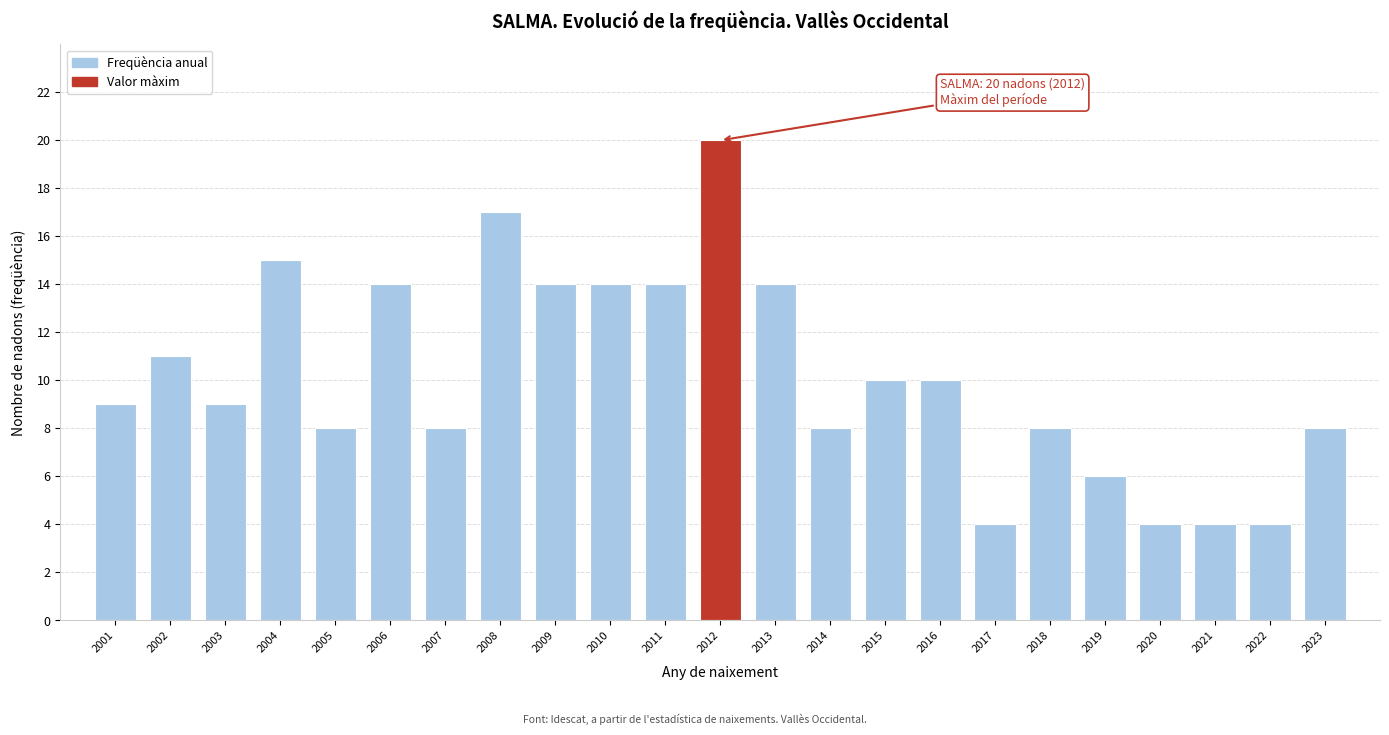

Reading left to right, transcribe all the data shown in this chart.

9	11	9	15	8	14	8	17	14	14	14	20	14	8	10	10	4	8	6	4	4	4	8